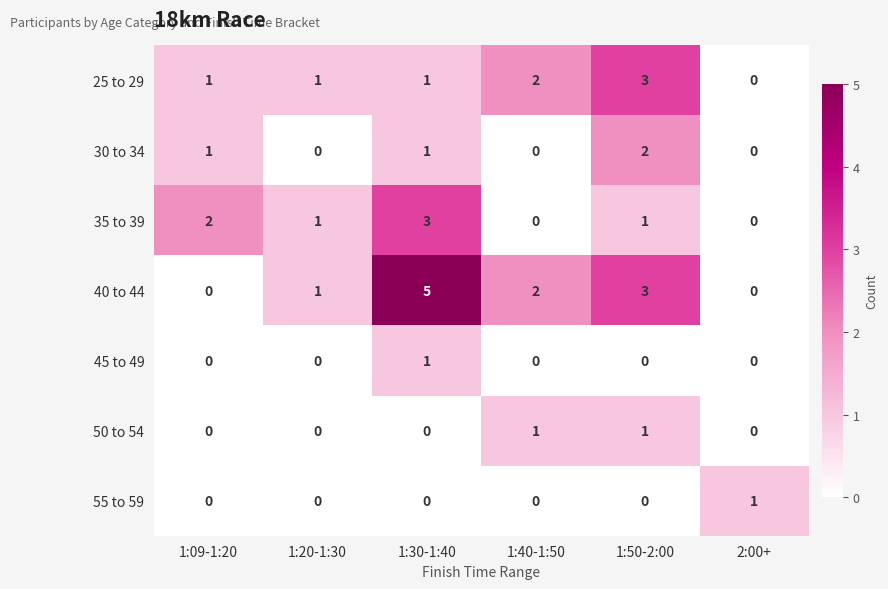

Which category has the highest value in the 35 to 39 series?

1:30-1:40